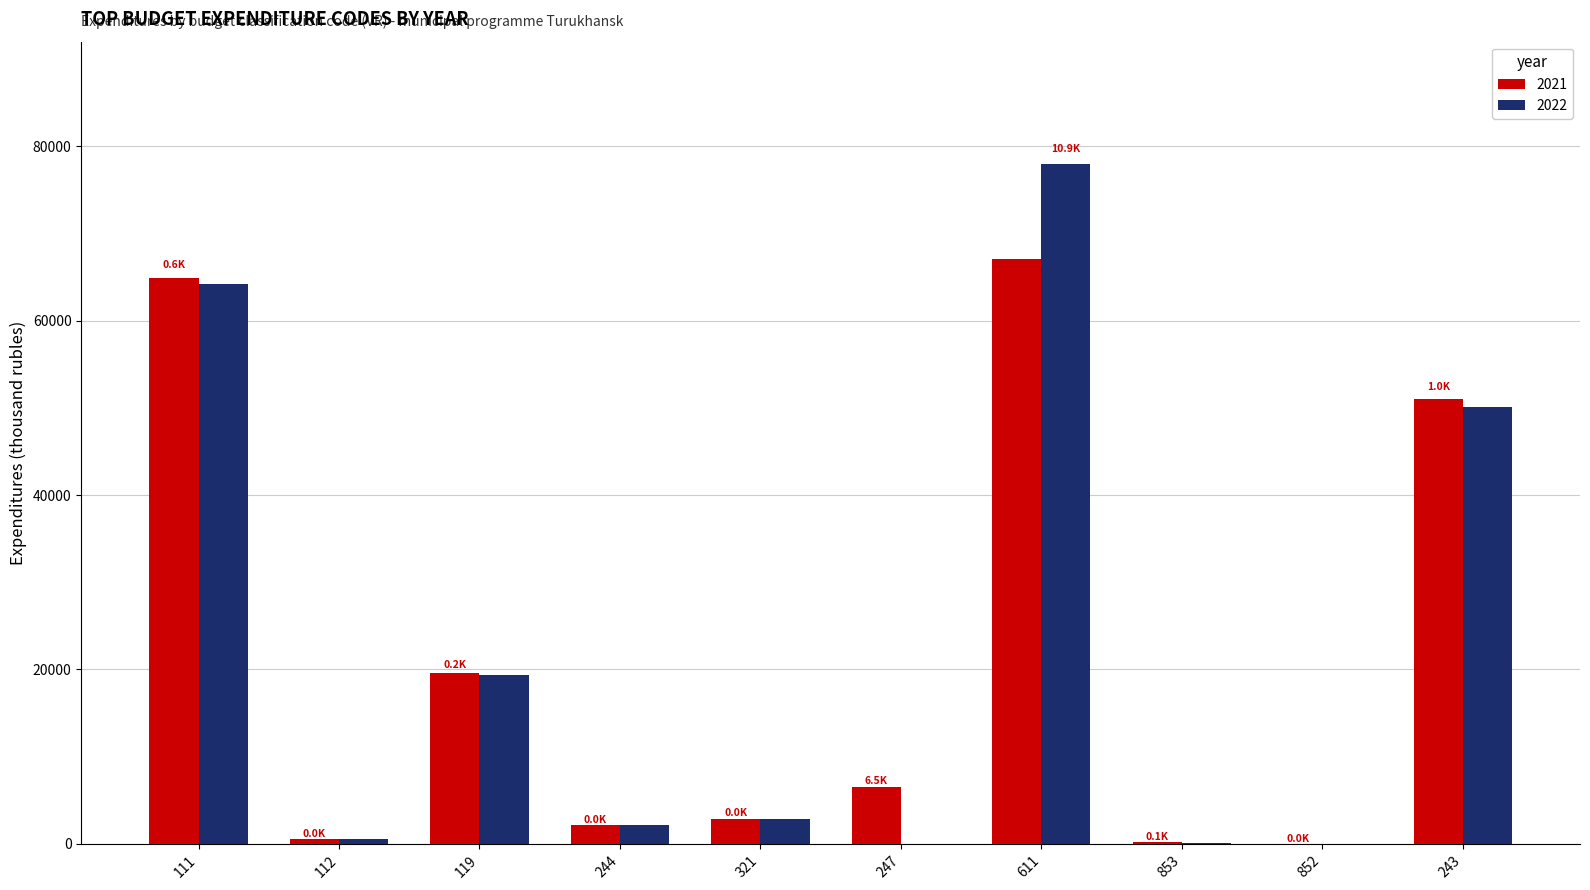

How many series are shown in this chart?

2